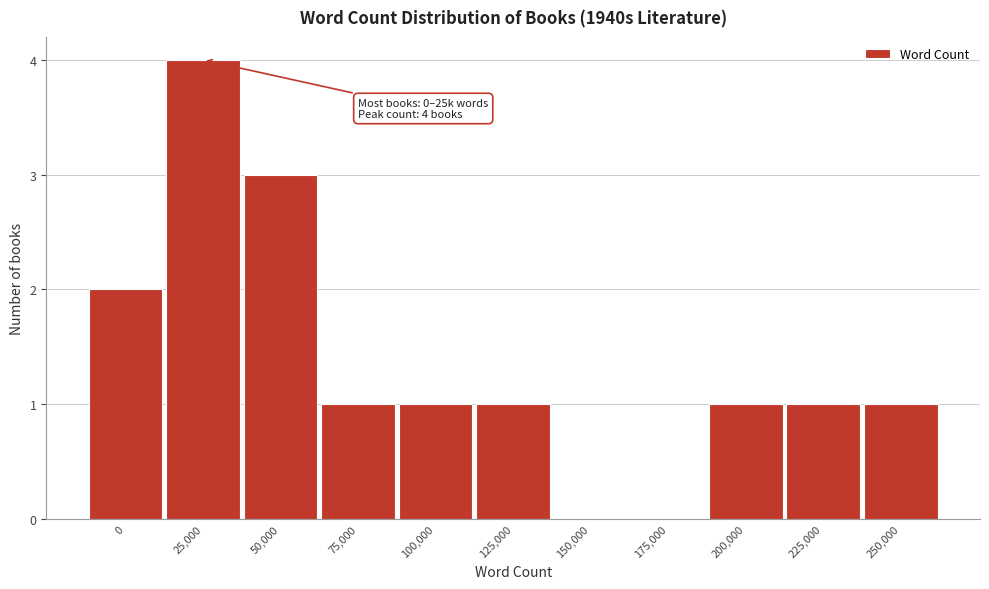

Reading right to left, transcribe all the data shown in this chart.

250,000=1	225,000=1	200,000=1	175,000=0	150,000=0	125,000=1	100,000=1	75,000=1	50,000=3	25,000=4	0=2